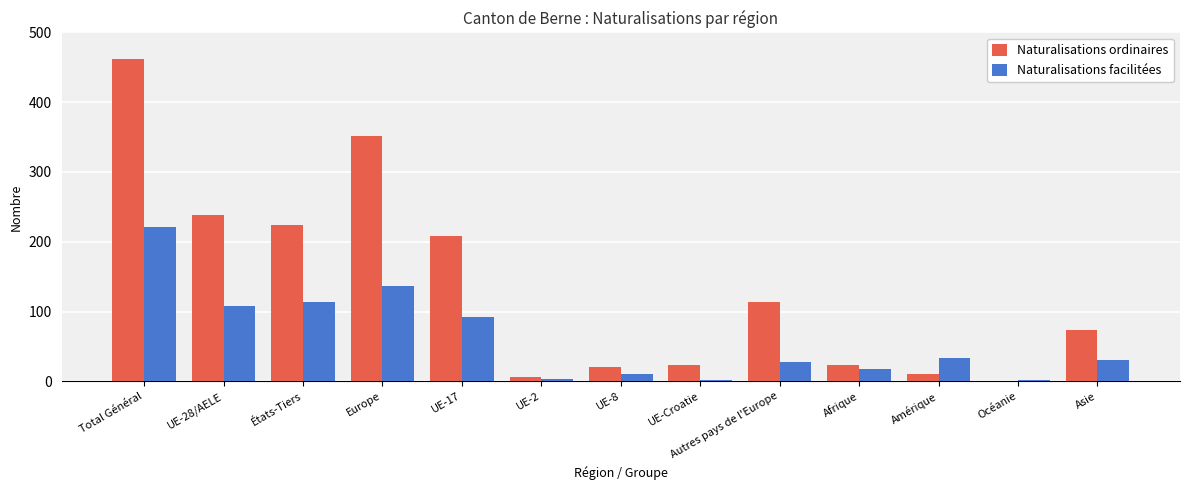

Is the value of Naturalisations ordinaires at Afrique greater than the value of Naturalisations facilitées at UE-8?

Yes